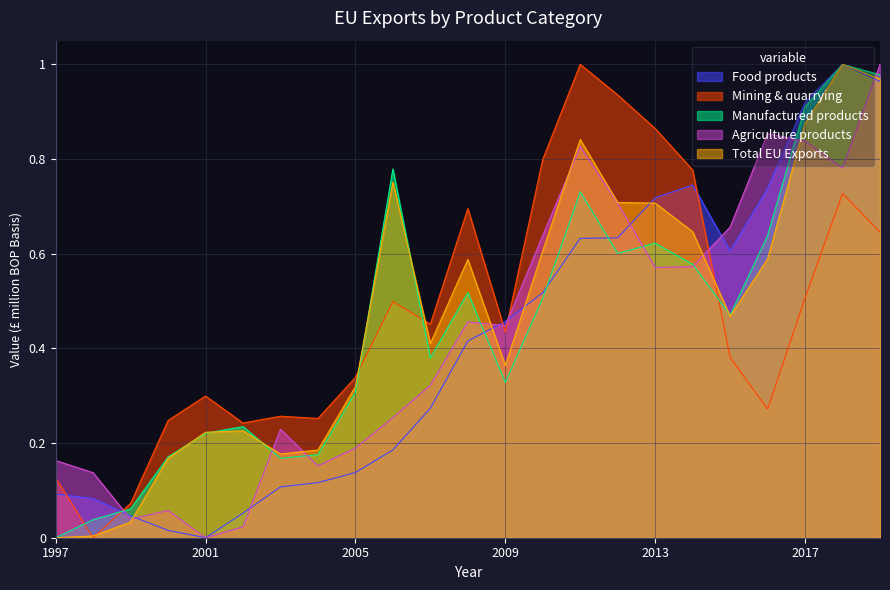

What is the value of the Mining & quarrying point at the 5th from the left?

0.3